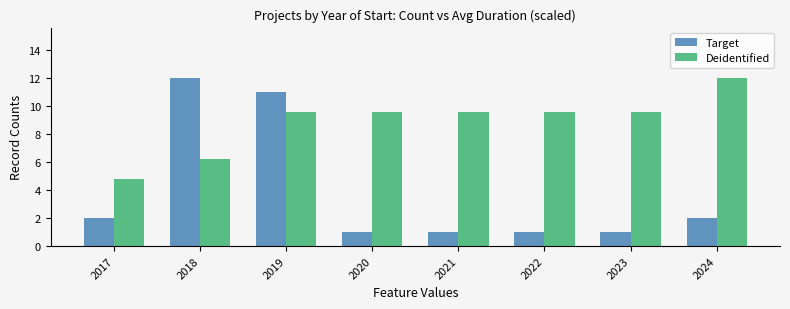

The value of Target at 2020 is 1.0. True or false?

True